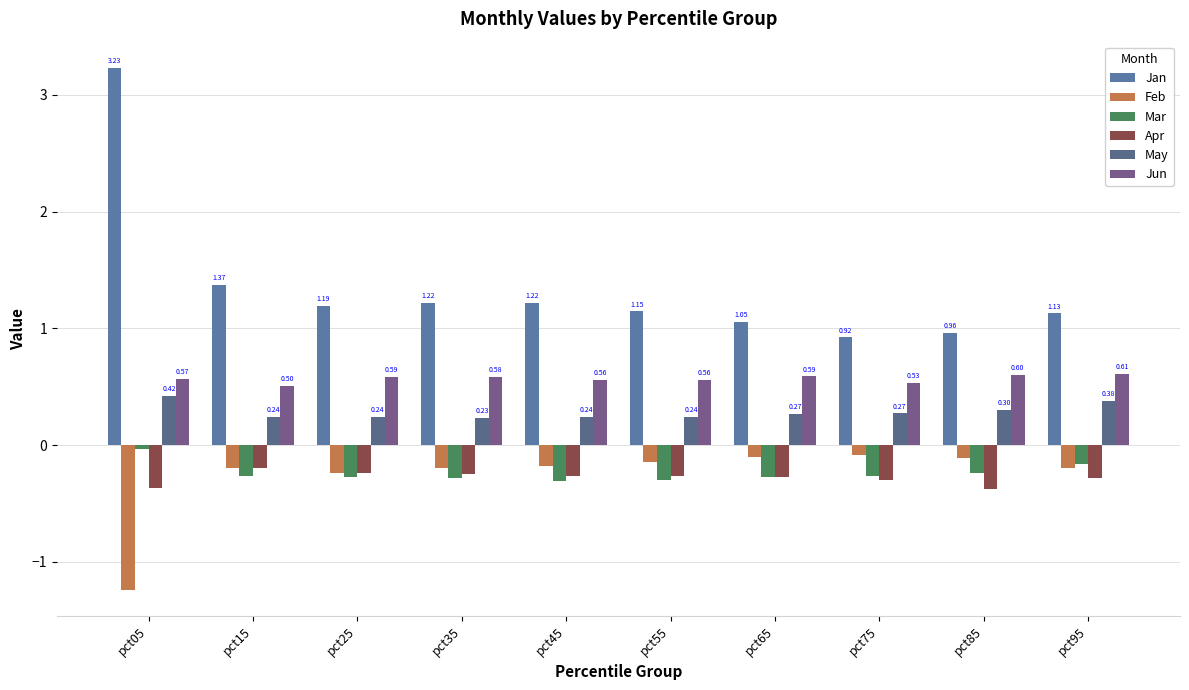

How many bars are there in total?

60